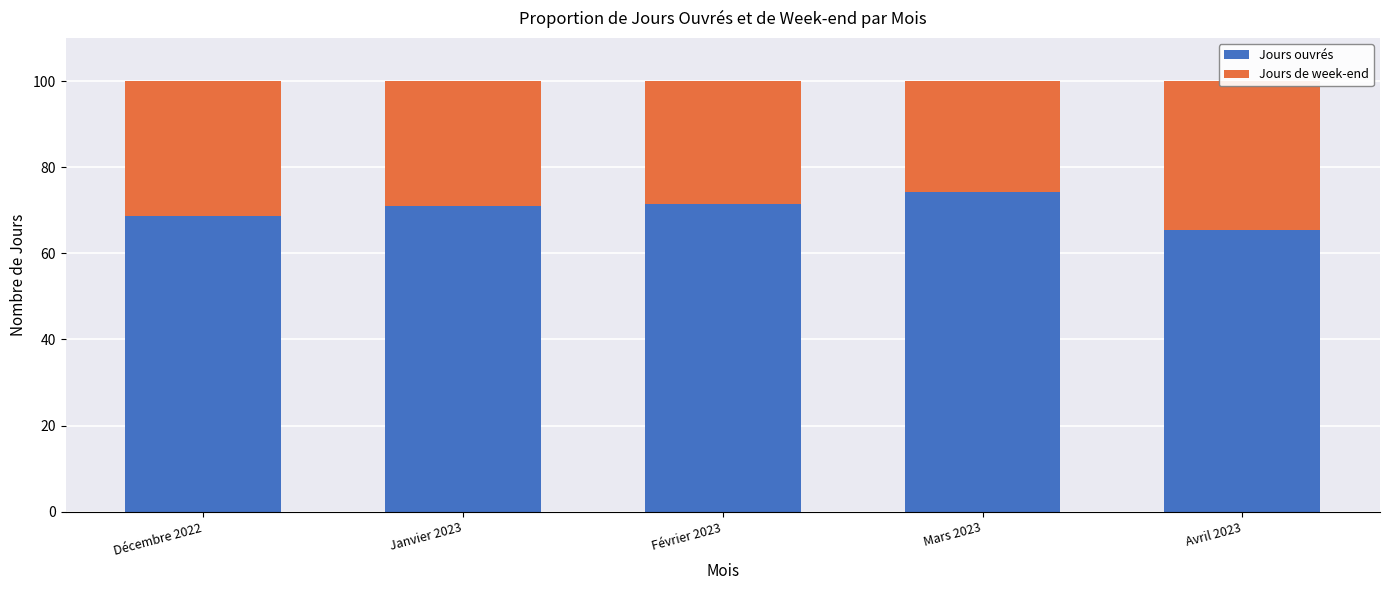

What is the average value of the Jours de week-end series?

29.8